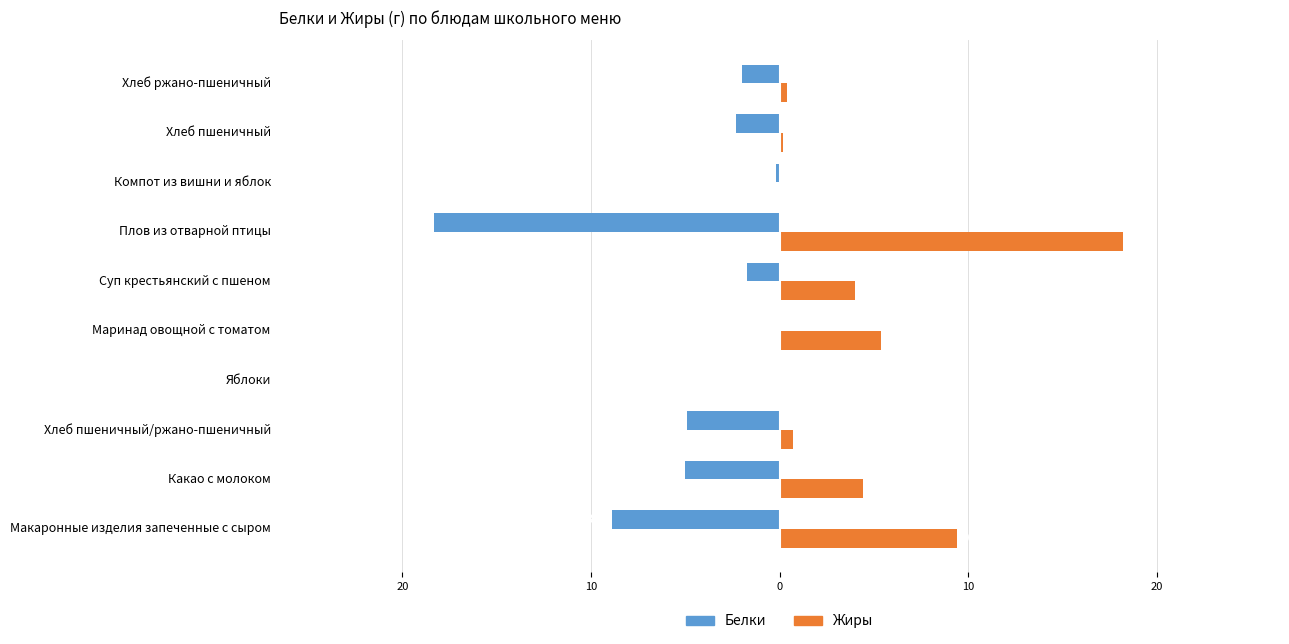

What are all the series names shown in the legend?

Белки, Жиры